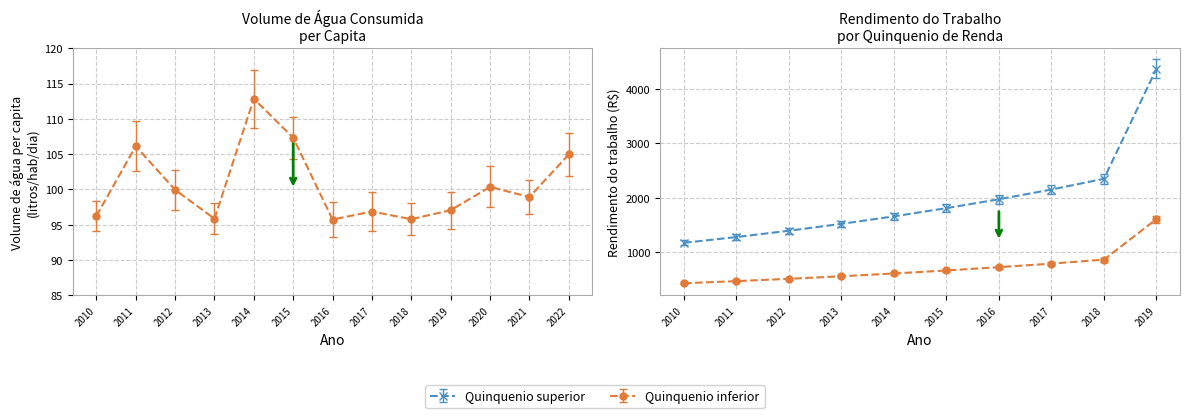

Count the number of data series in this chart.

2